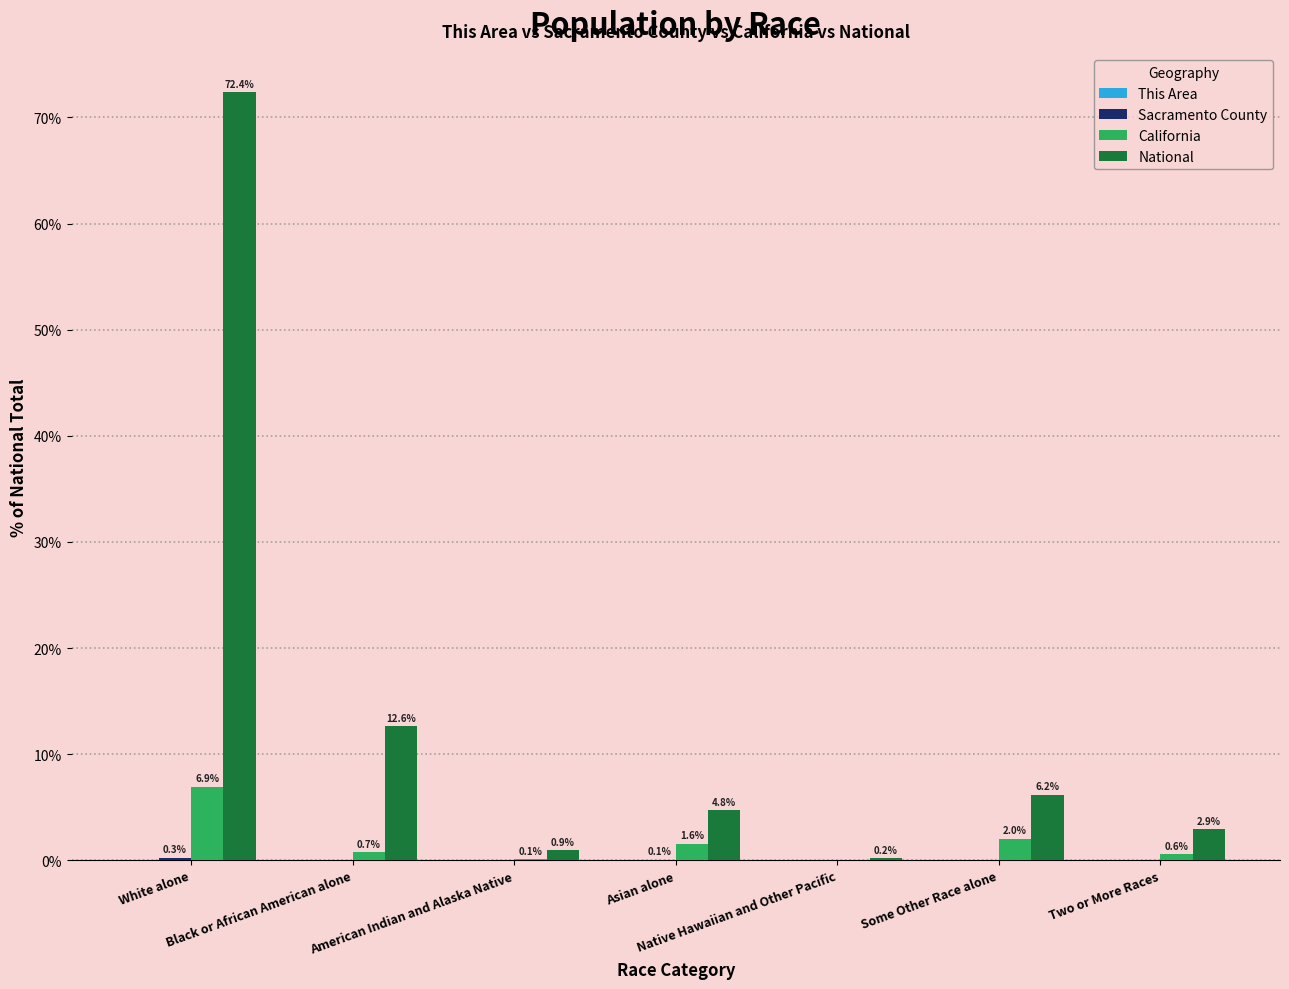

How many groups of bars are there?

7